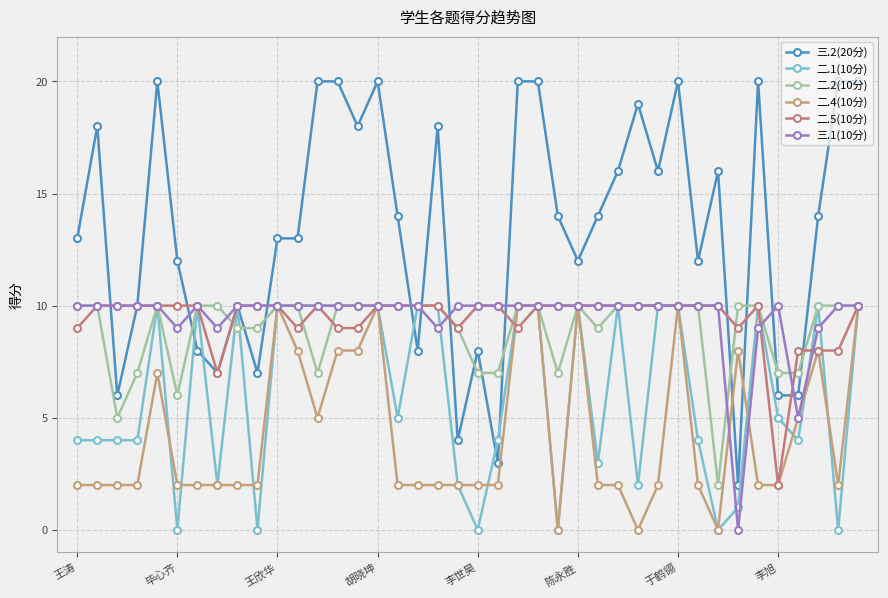

Reading left to right, list all the values displayed in this chart.

三.2(20分): 13	18	6	10	20	12	8	7	10	7	13	13	20	20	18	20	14	8	18	4	8	3	20	20	14	12	14	16	19	16	20	12	16	2	20	6	6	14	20	20
二.1(10分): 4	4	4	4	10	0	10	2	10	0	10	10	10	10	10	10	5	10	10	2	0	4	10	10	0	10	3	10	2	10	10	4	0	1	10	5	4	10	0	10
二.2(10分): 10	10	5	7	10	6	10	10	9	9	10	10	7	10	10	10	10	10	10	9	7	7	10	10	7	10	9	10	10	10	10	10	2	10	10	7	7	10	10	10
二.4(10分): 2	2	2	2	7	2	2	2	2	2	10	8	5	8	8	10	2	2	2	2	2	2	10	10	0	10	2	2	0	2	10	2	0	8	2	2	5	8	2	10
二.5(10分): 9	10	10	10	10	10	10	7	10	10	10	9	10	9	9	10	10	10	10	9	10	10	9	10	10	10	10	10	10	10	10	10	10	9	10	2	8	8	8	10
三.1(10分): 10	10	10	10	10	9	10	9	10	10	10	10	10	10	10	10	10	10	9	10	10	10	10	10	10	10	10	10	10	10	10	10	10	0	9	10	5	9	10	10